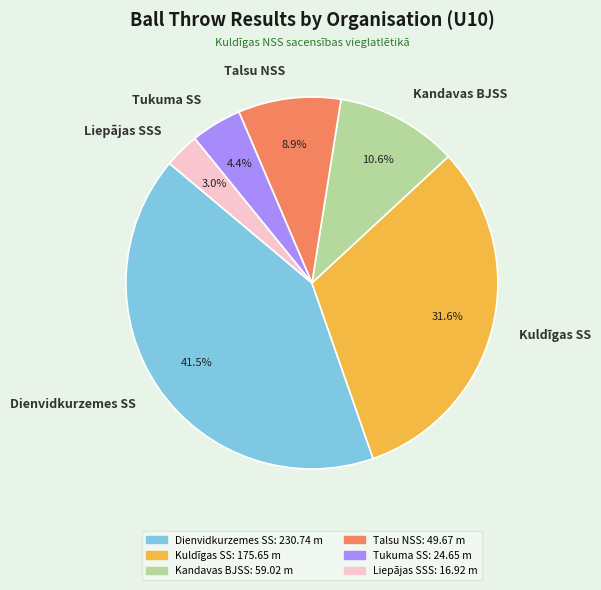

What is the total percentage of Kandavas BJSS and Liepājas SSS?

13.6%